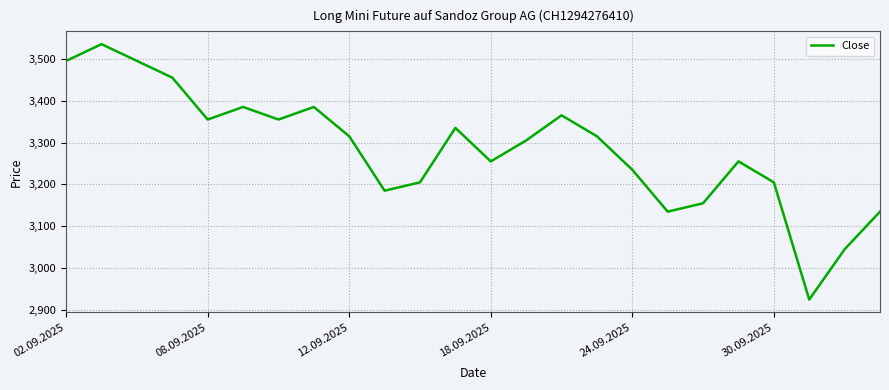

How many lines are shown in the chart?

1